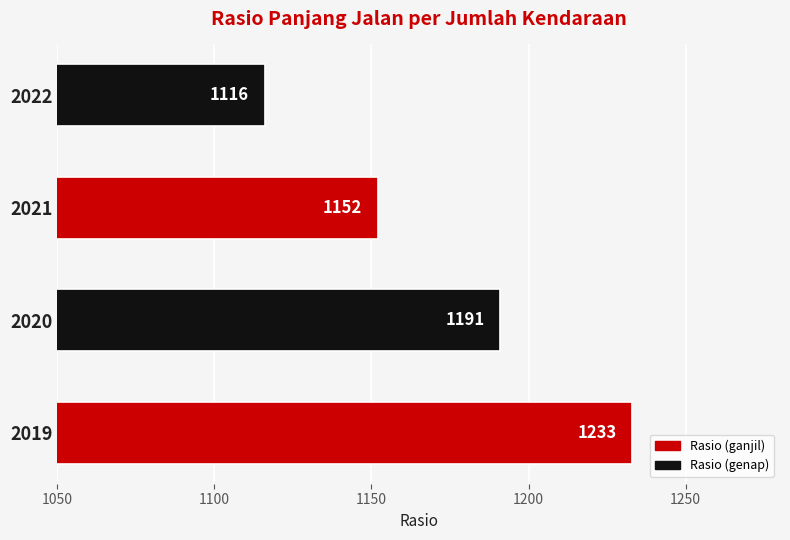

Reading top to bottom, what are all the values shown in this chart?

1116	1152	1191	1233